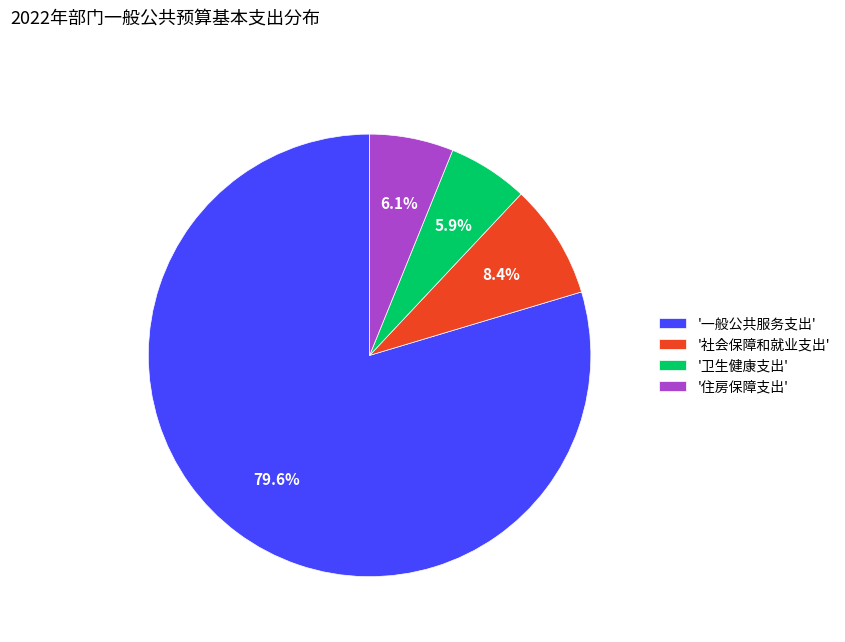

Which category accounts for the majority?

'一般公共服务支出'